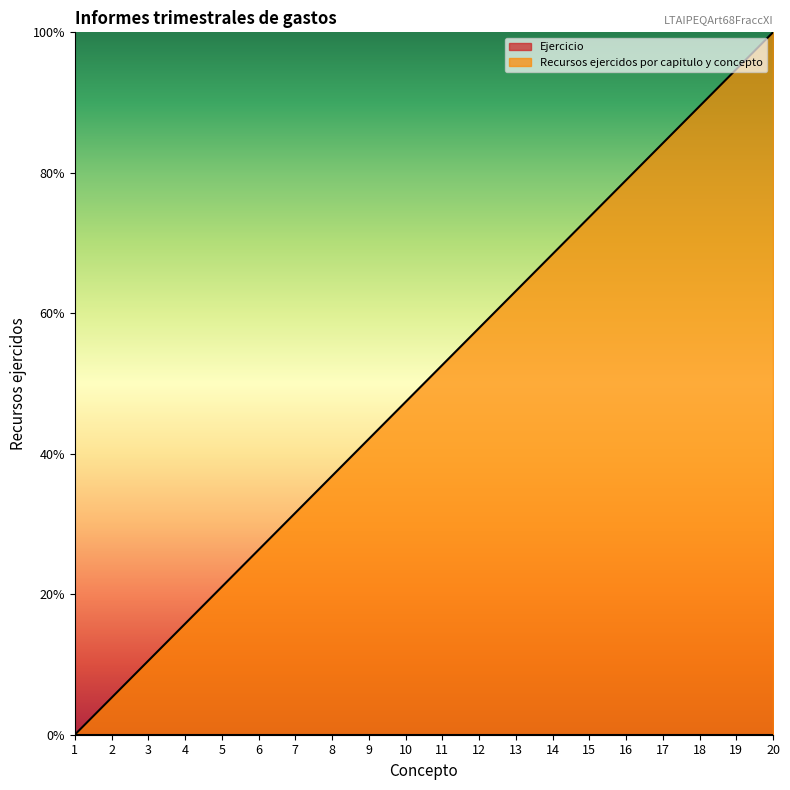

How many categories are shown in the chart?

20